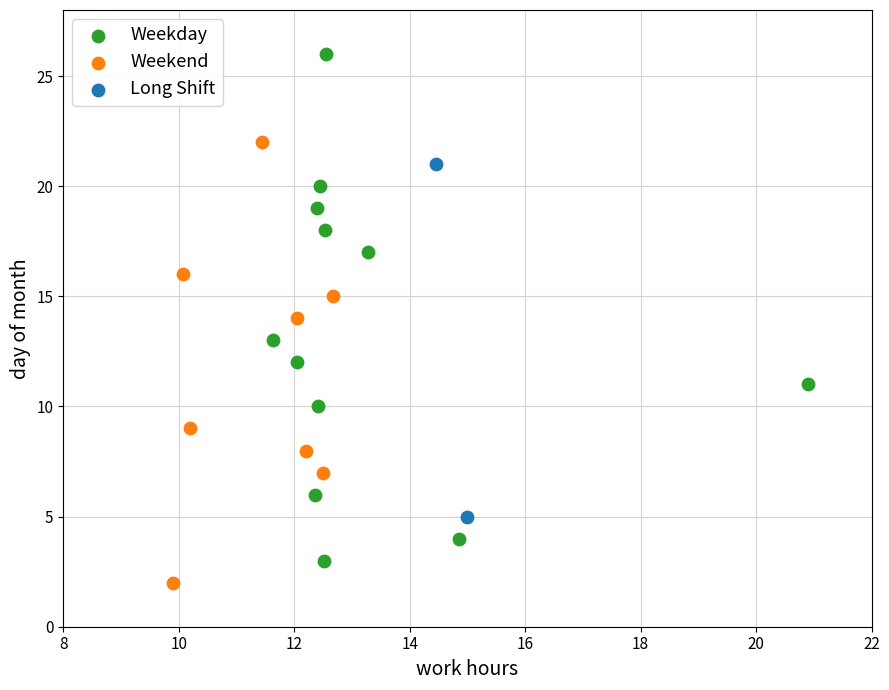

What are all the series names shown in the legend?

Weekday, Weekend, Long Shift